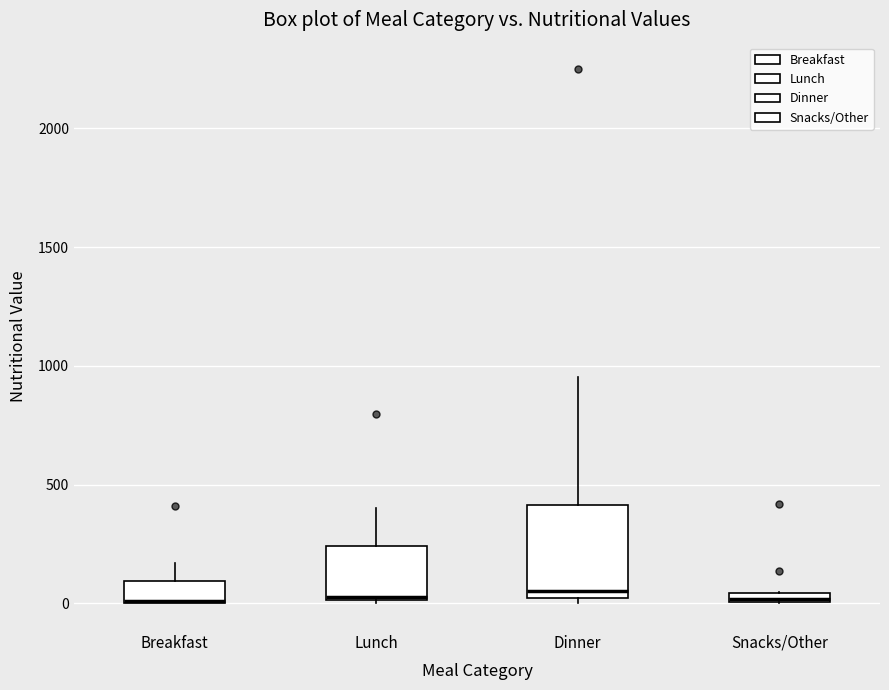

Comparing the boxes themselves (not the whiskers), which one is the tallest?

Dinner